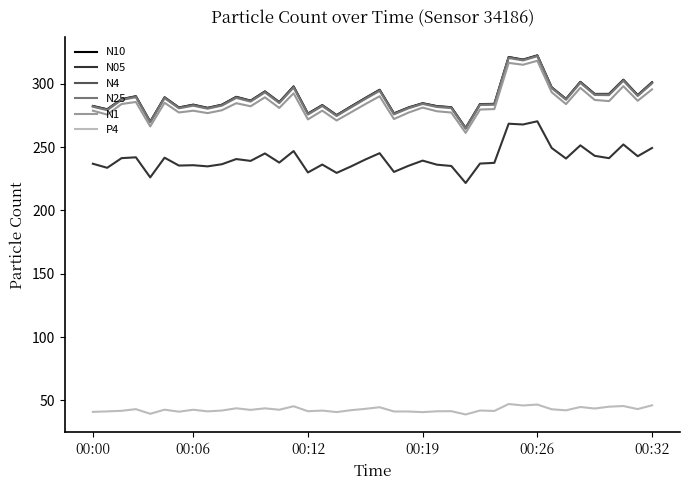

True or false: N1 and N4 intersect in this chart.

False